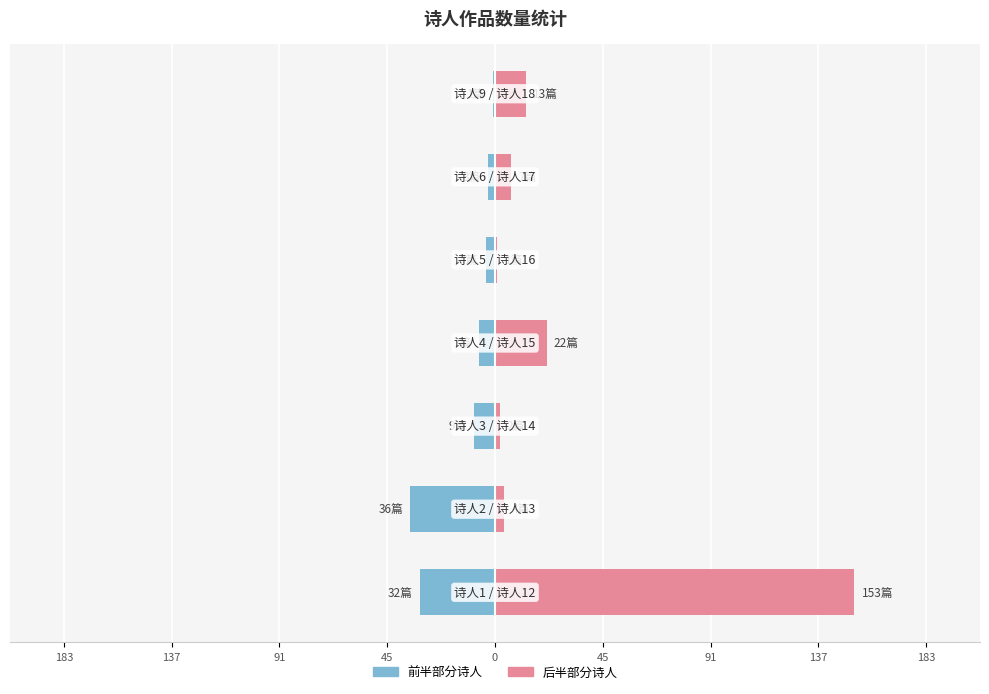

What is the difference between the highest and lowest values at 45?

185